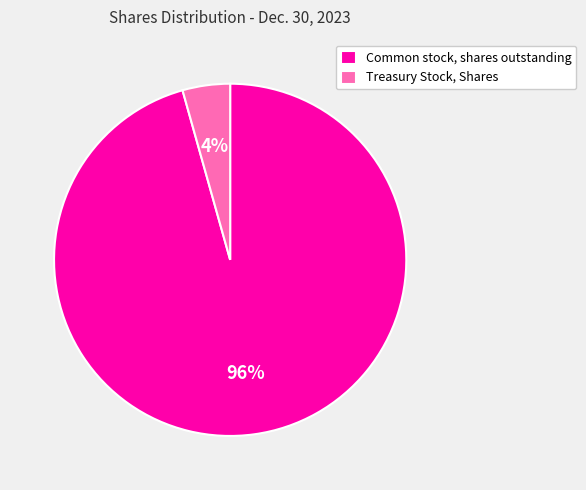

Which has a higher value, Treasury Stock, Shares or Common stock, shares outstanding?

Common stock, shares outstanding